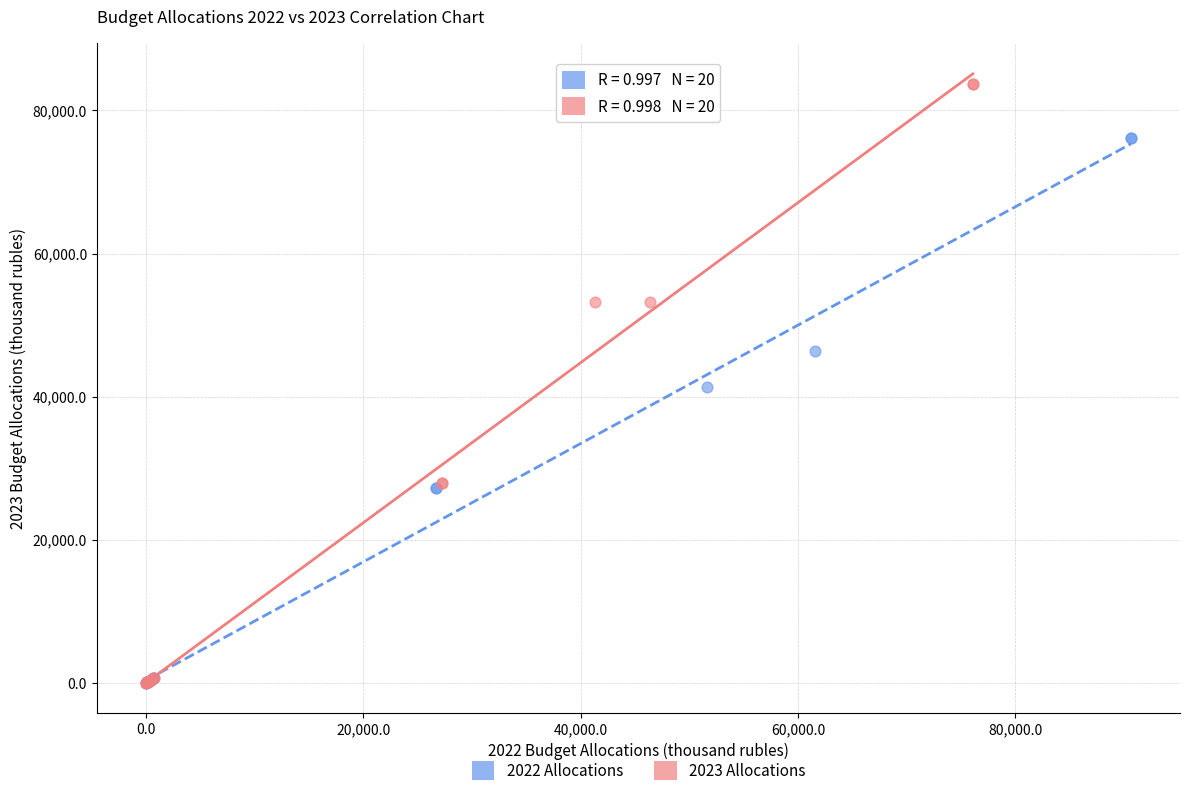

What are all the series names shown in the legend?

2022 Allocations, 2023 Allocations